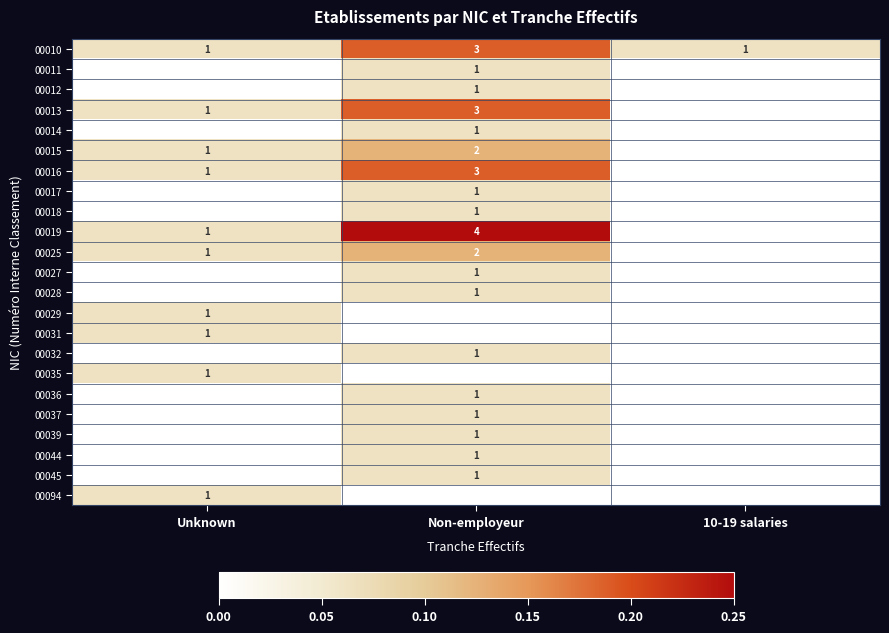

What is the sum of the 00019 values at Unknown and Non-employeur?

5